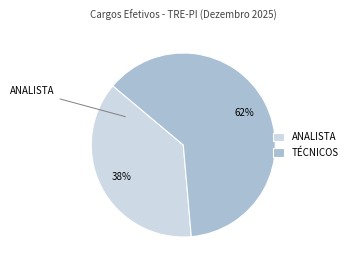

Which slice is the smallest?

ANALISTA